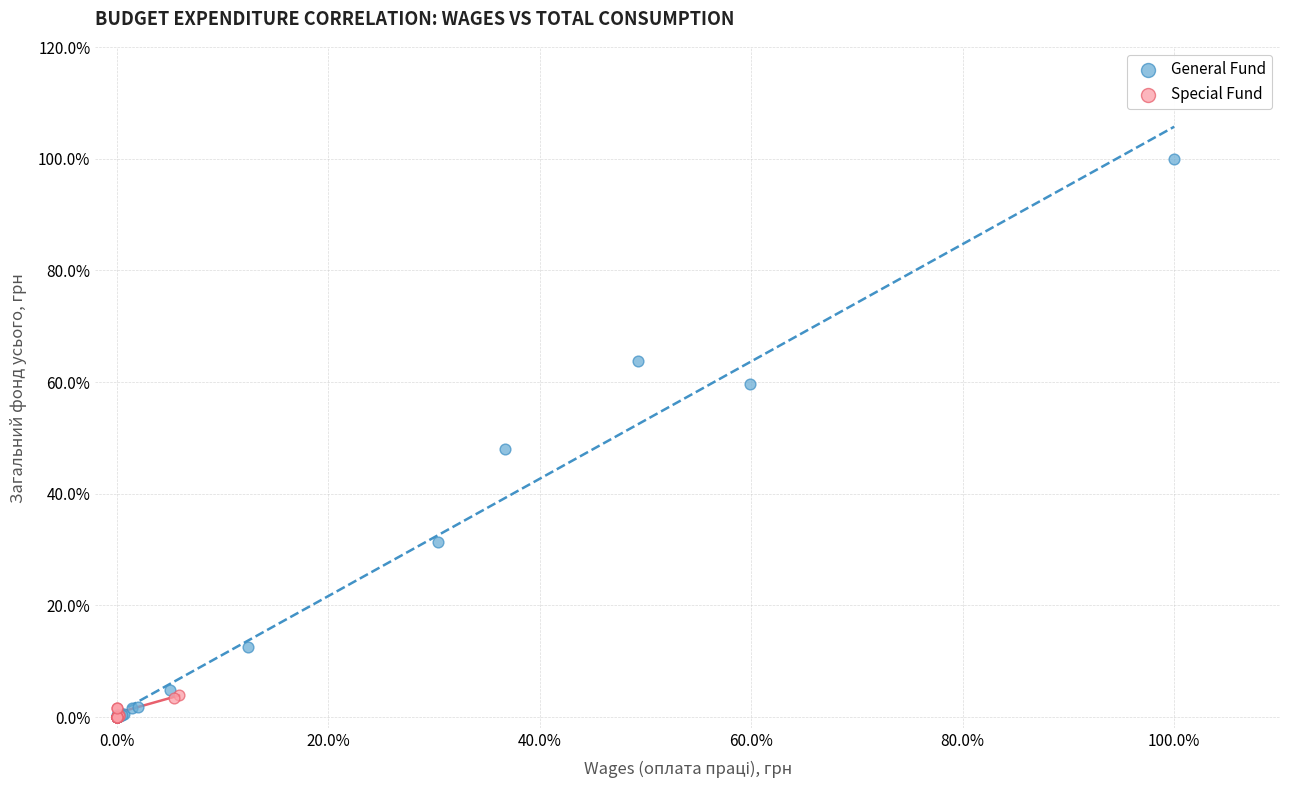

What are all the series names shown in the legend?

General Fund, Special Fund